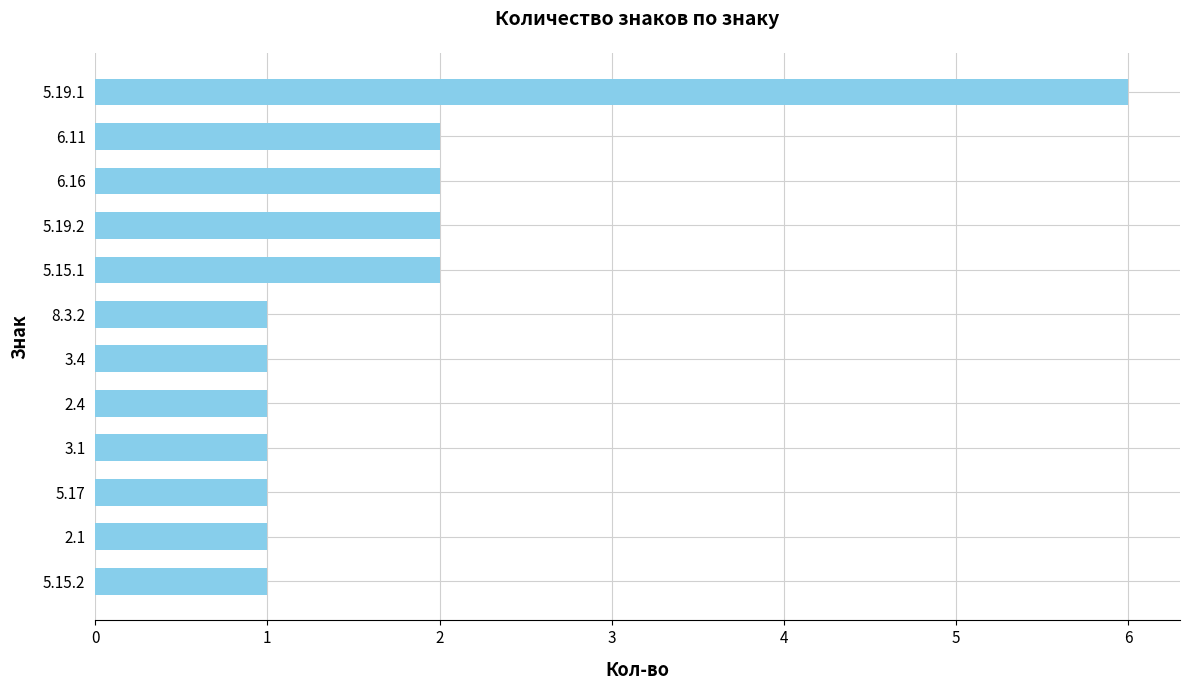

How many bars are there in total?

12